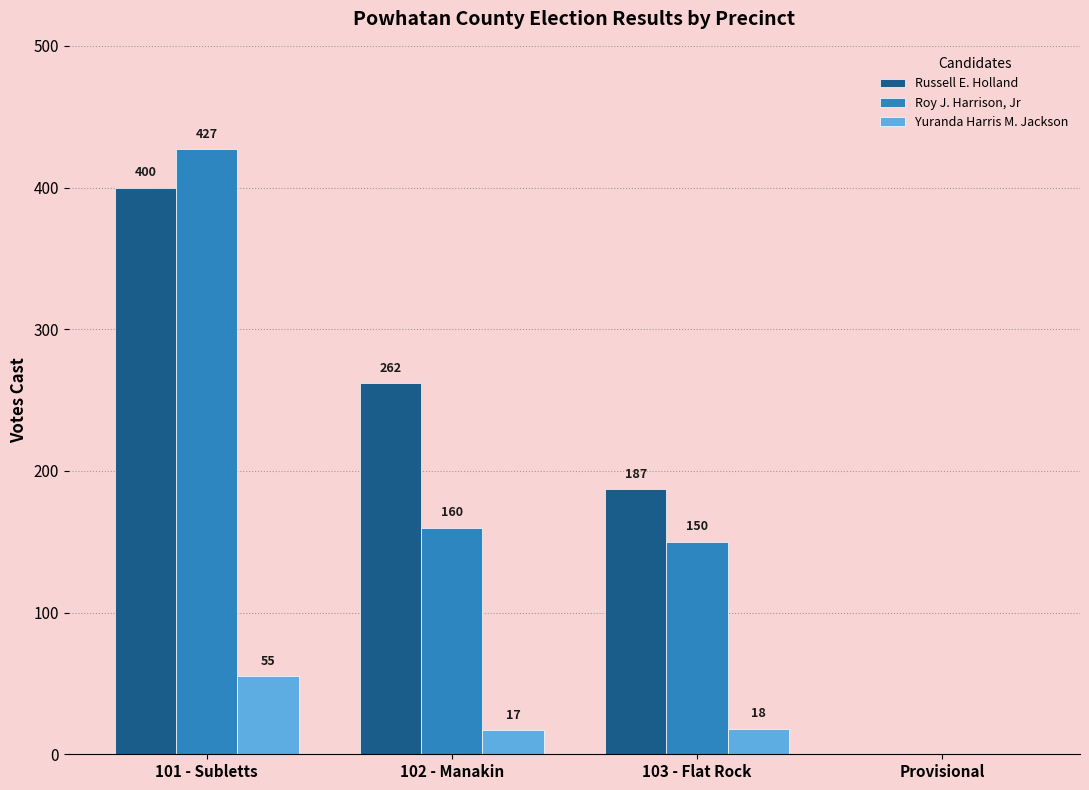

Which series changed the most between 102 - Manakin and Provisional?

Russell E. Holland